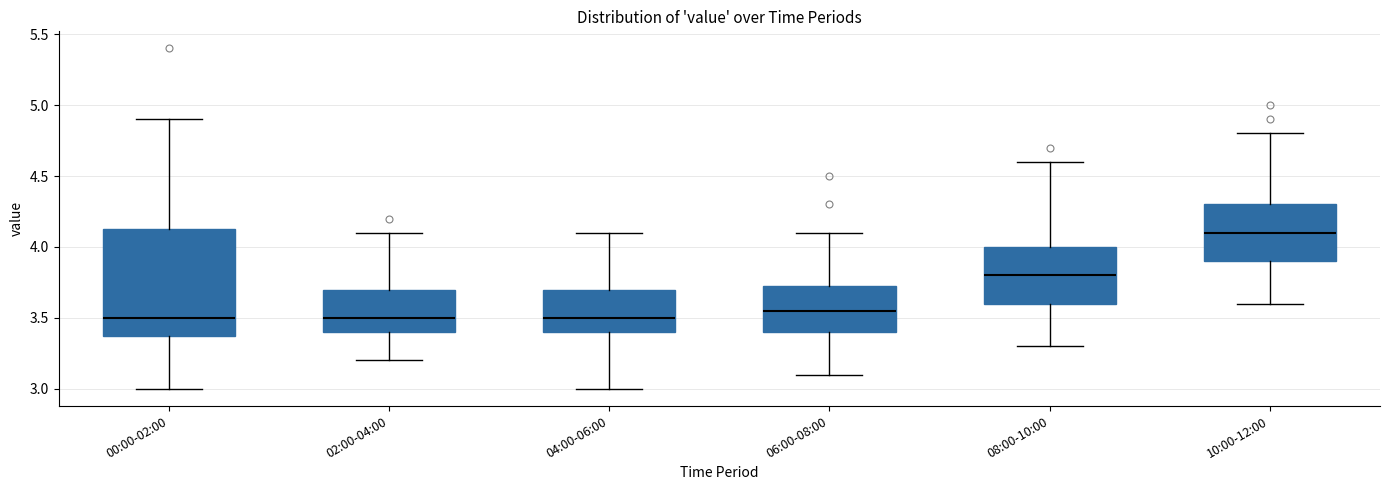

Reading left to right, transcribe this box plot: for each box, give where its median line is, the range the box spans, and where its two whiskers end, as read against the y-axis. The values are not printed on the chart, so give them approximately, as read against the axis.

00:00-02:00: median 3.50, box 3.40 to 4.15, whiskers 3.00 to 4.90
02:00-04:00: median 3.50, box 3.40 to 3.70, whiskers 3.20 to 4.10
04:00-06:00: median 3.50, box 3.40 to 3.70, whiskers 3.00 to 4.10
06:00-08:00: median 3.55, box 3.40 to 3.75, whiskers 3.10 to 4.10
08:00-10:00: median 3.80, box 3.60 to 4.00, whiskers 3.30 to 4.60
10:00-12:00: median 4.10, box 3.90 to 4.30, whiskers 3.60 to 4.80